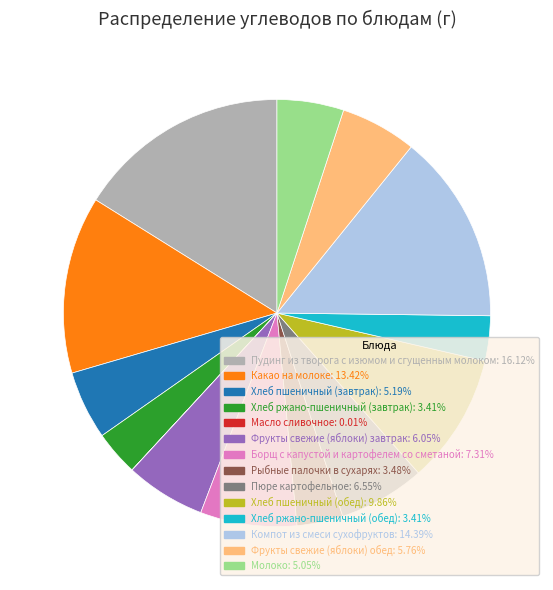

What is the ratio of the value at Пюре картофельное to the value at Рыбные палочки в сухарях?

1.9